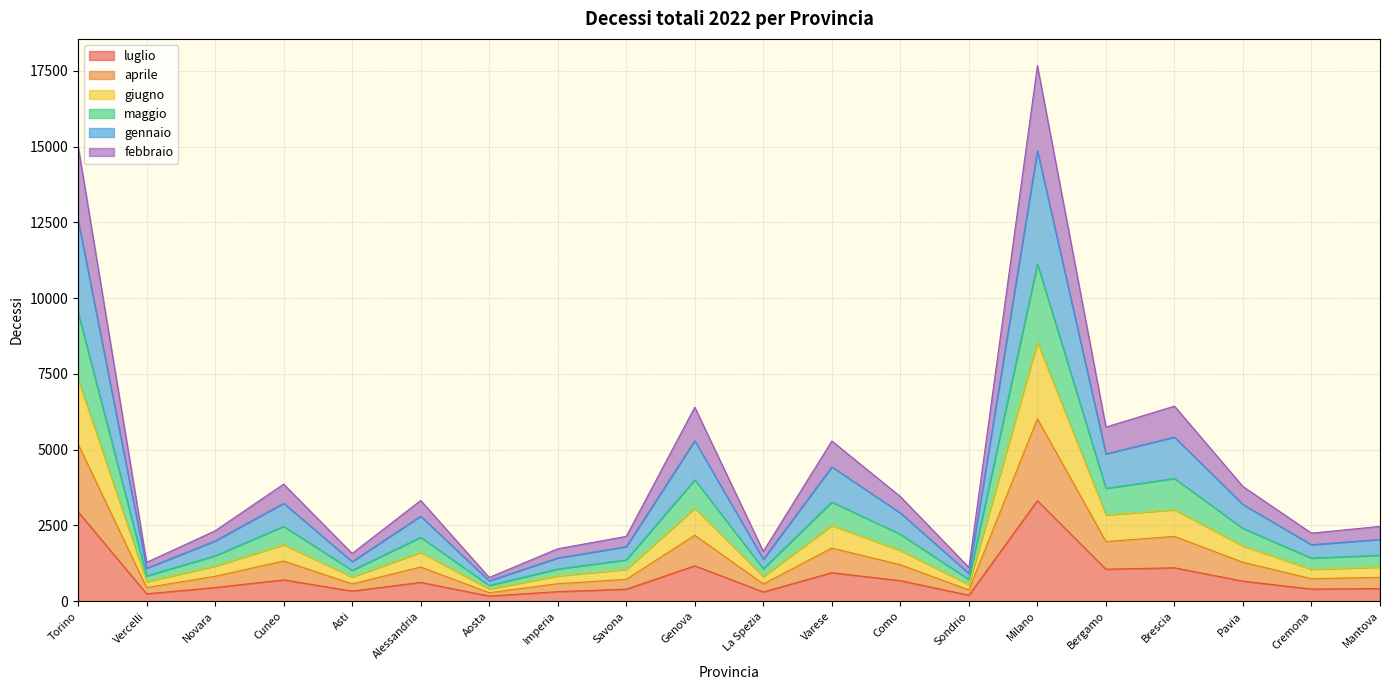

Read the luglio value at Cuneo.

702